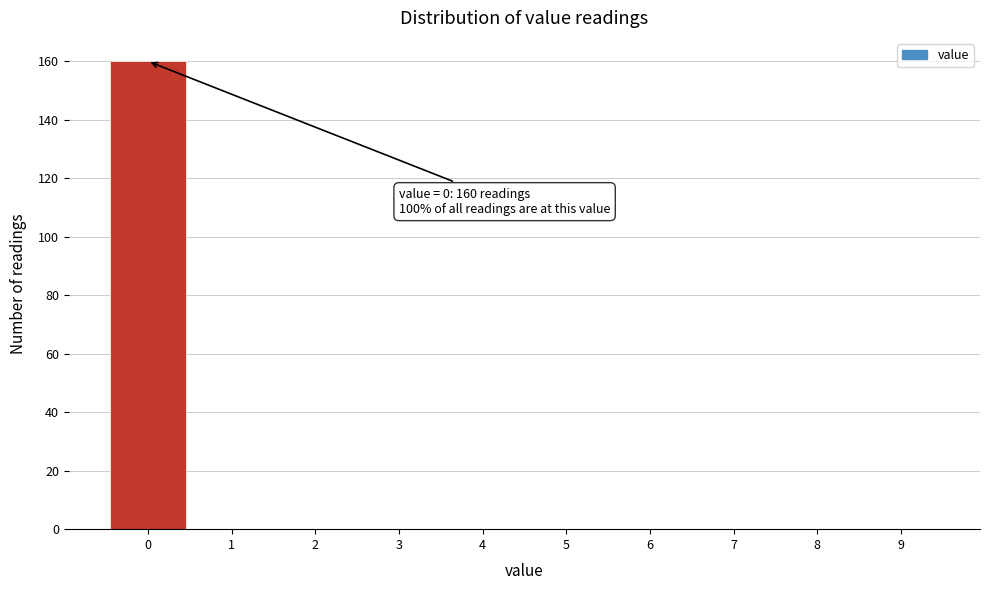

Over which range of the x-axis is the bar tallest?

-0.5 to 0.5